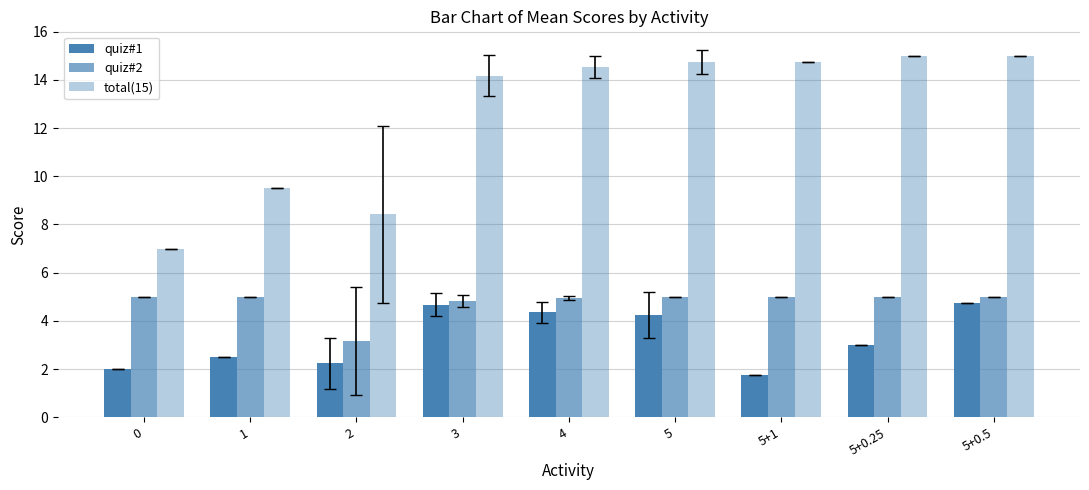

How many series are shown in this chart?

3